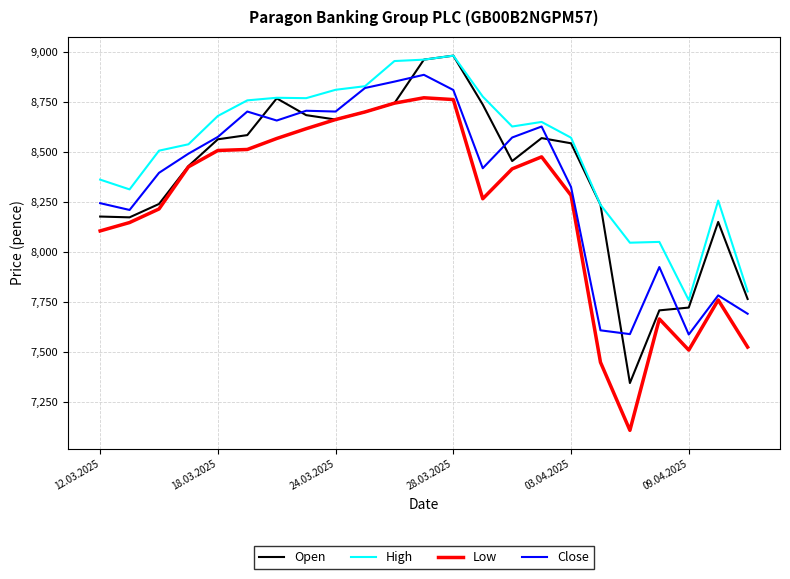

Which series has the largest range (max minus min)?

Low